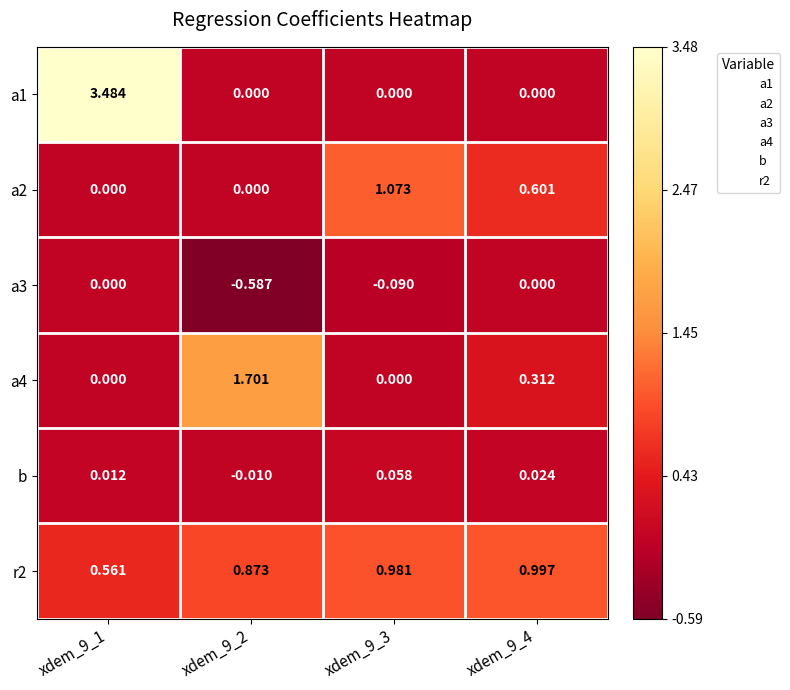

Is the value of a2 at xdem_9_4 greater than the value of a3 at xdem_9_4?

Yes